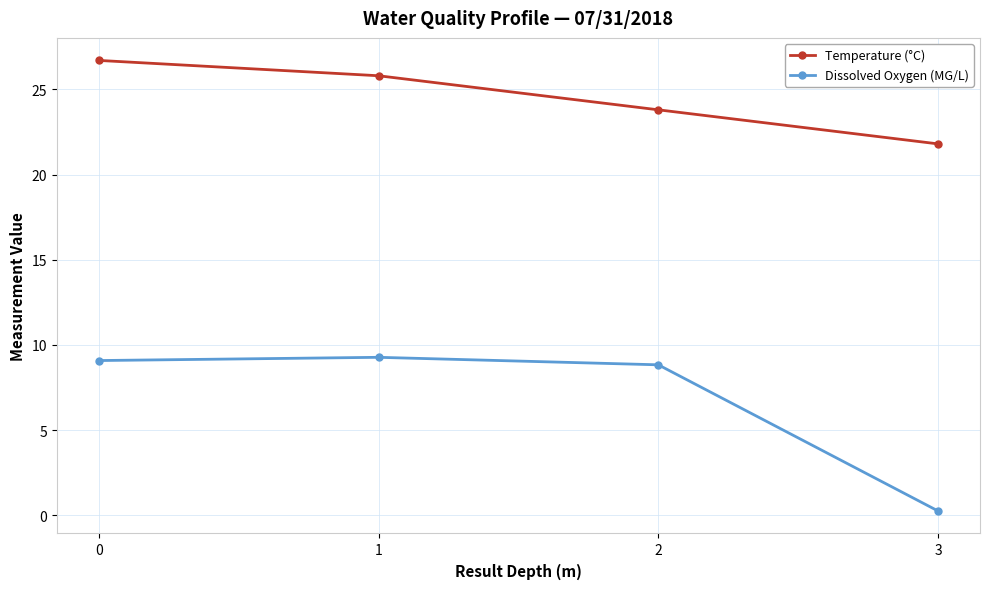

What is the total value across all series at 3?

22.1